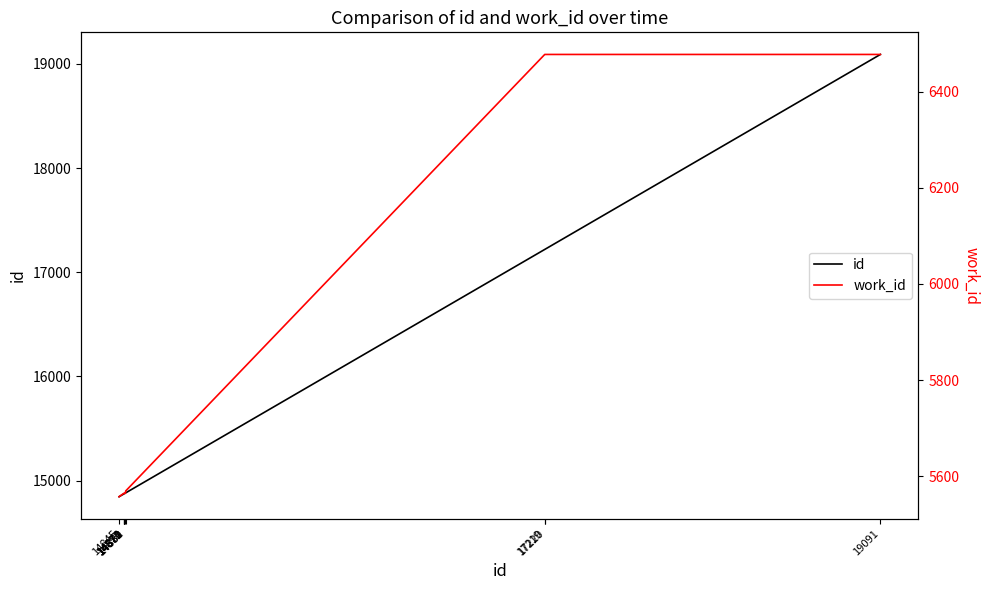

What are all the series names shown in the legend?

id, work_id